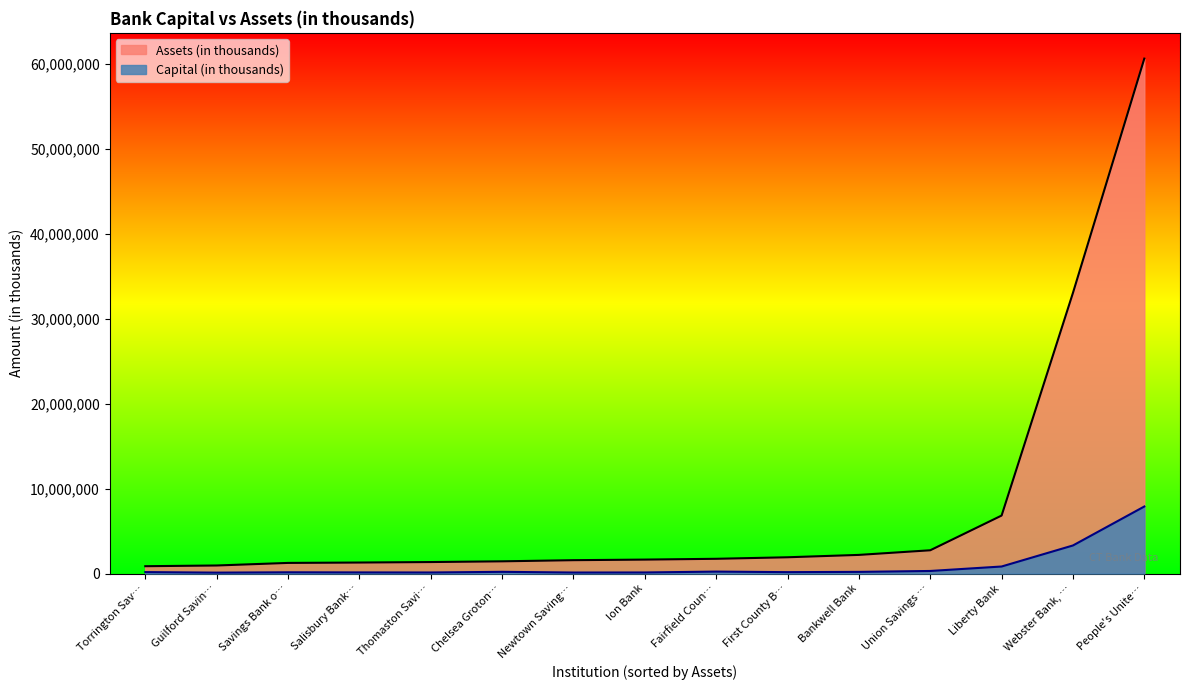

At which label does Assets (in thousands) reach its peak?

People's Unite…